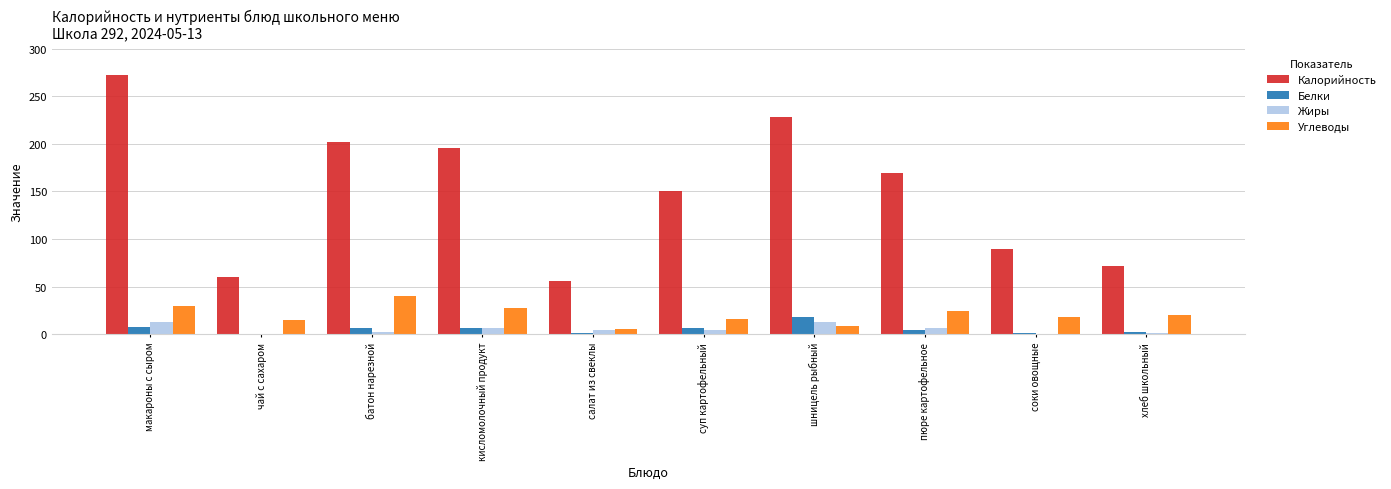

True or false: Калорийность has a value of 106 at чай с сахаром.

False